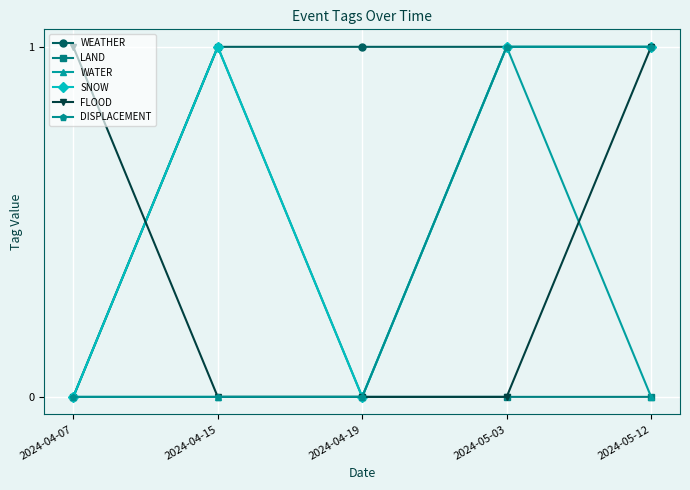

At which label does LAND reach its peak?

2024-04-15